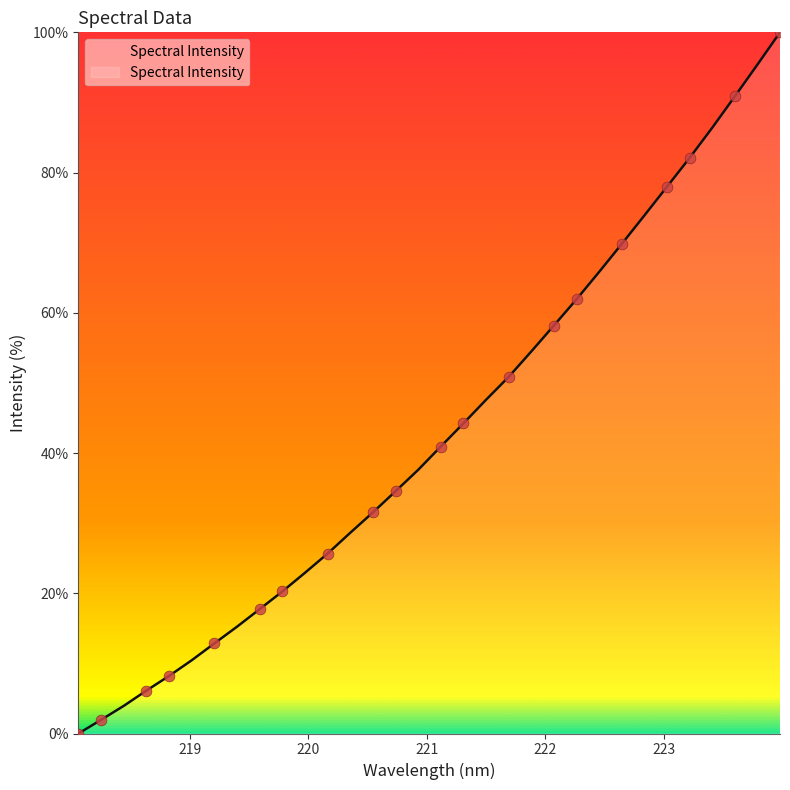

What is the difference between the maximum and minimum values?

100.0